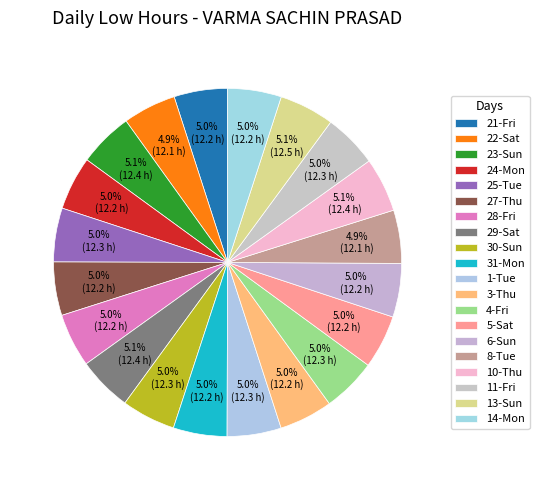

Which has a higher value, 6-Sun or 25-Tue?

25-Tue